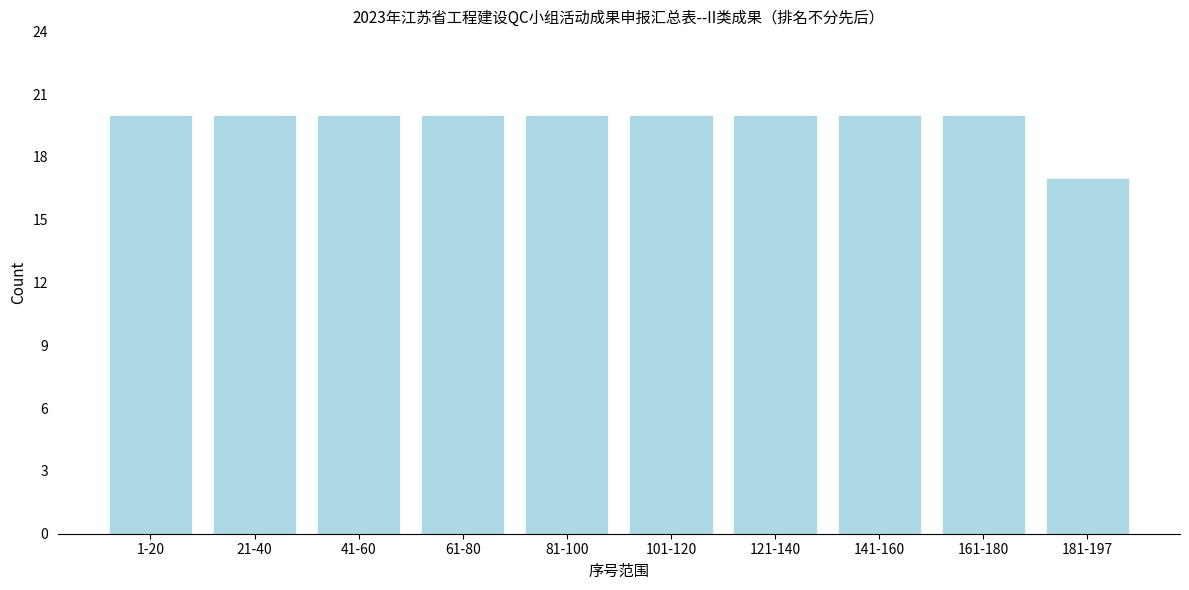

Reading right to left, transcribe all the data shown in this chart.

17	20	20	20	20	20	20	20	20	20